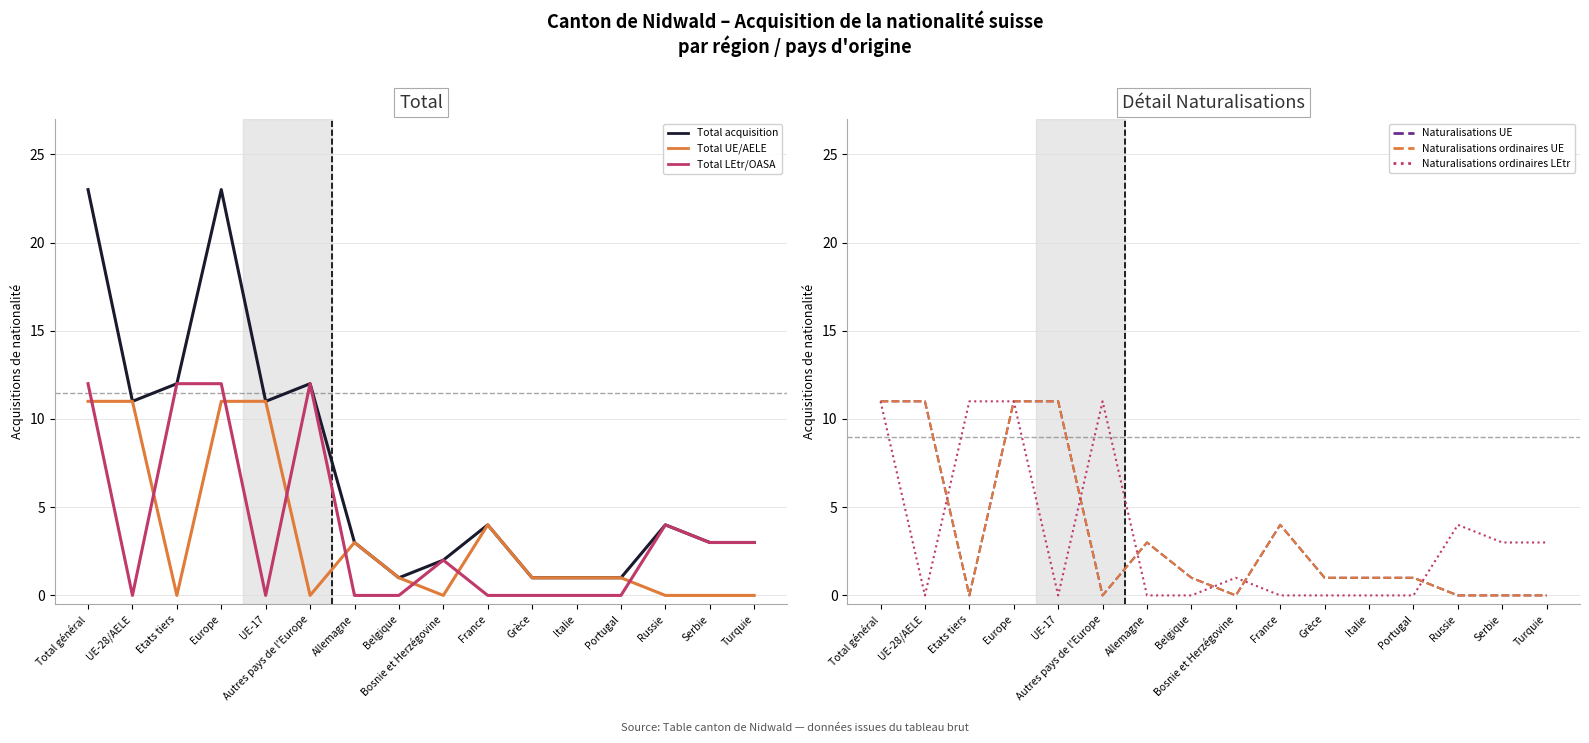

Which series has the largest total across all categories?

Total acquisition